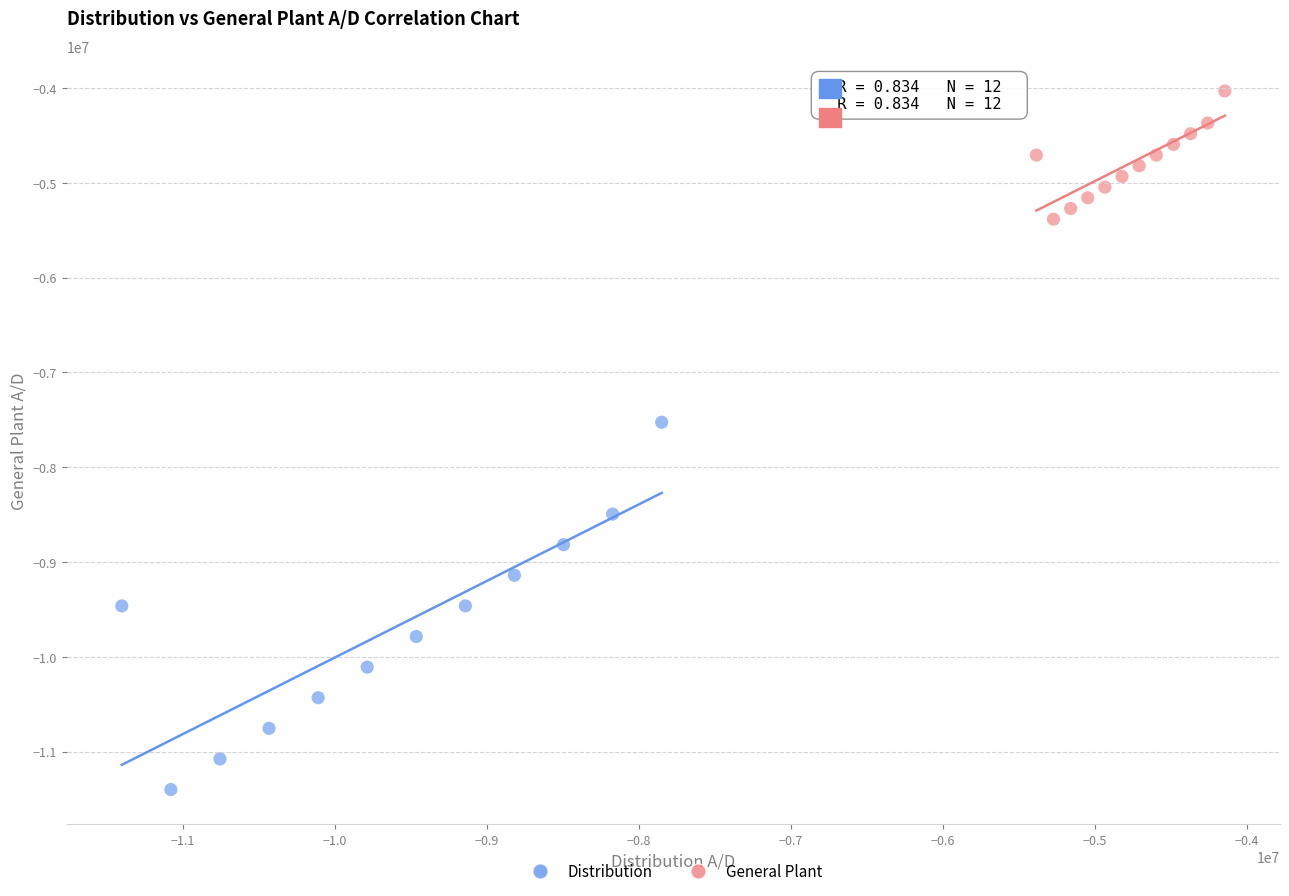

Which series contains the highest Y value?

General Plant